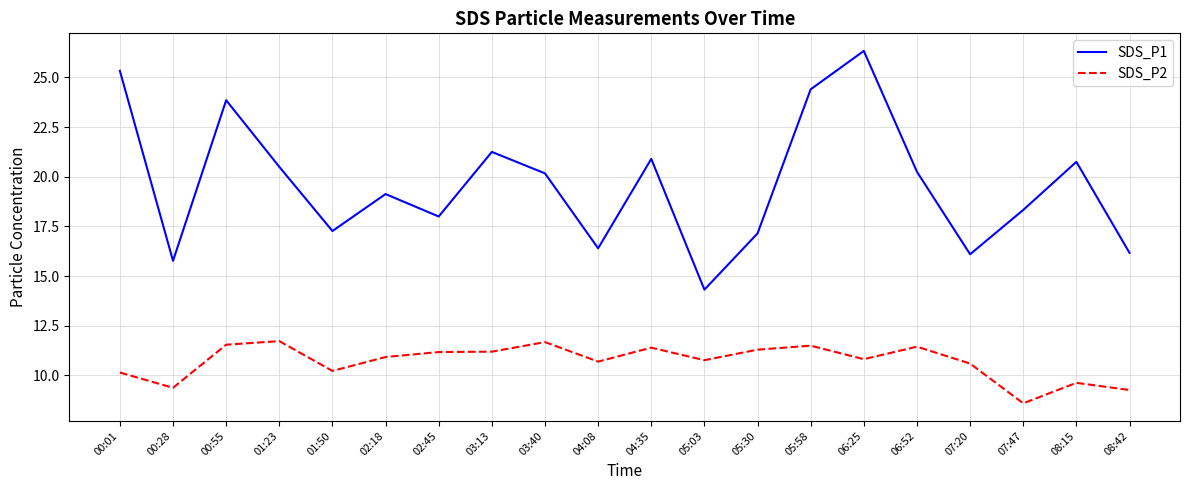

What is the sum of all SDS_P1 values?

392.4